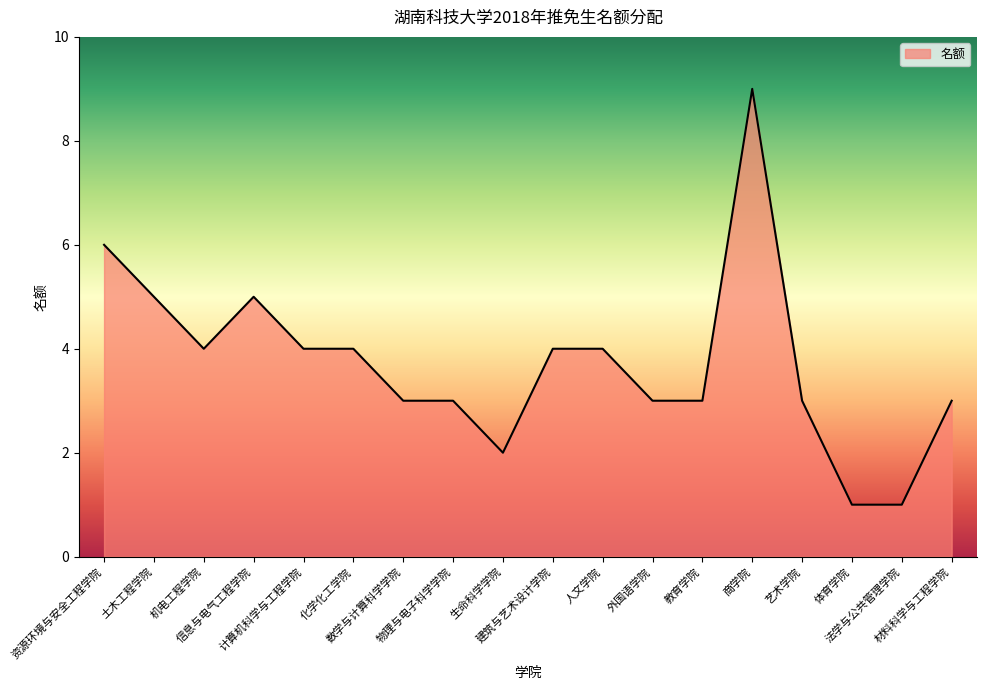

What is the difference between the maximum and minimum values?

8